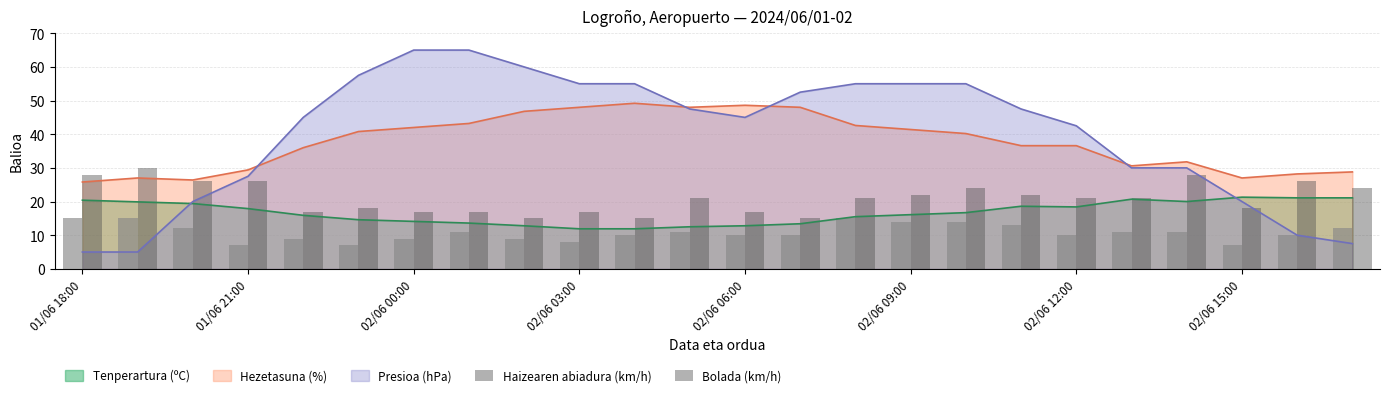

True or false: Hezetasuna (%) and Tenperartura (ºC) intersect in this chart.

False